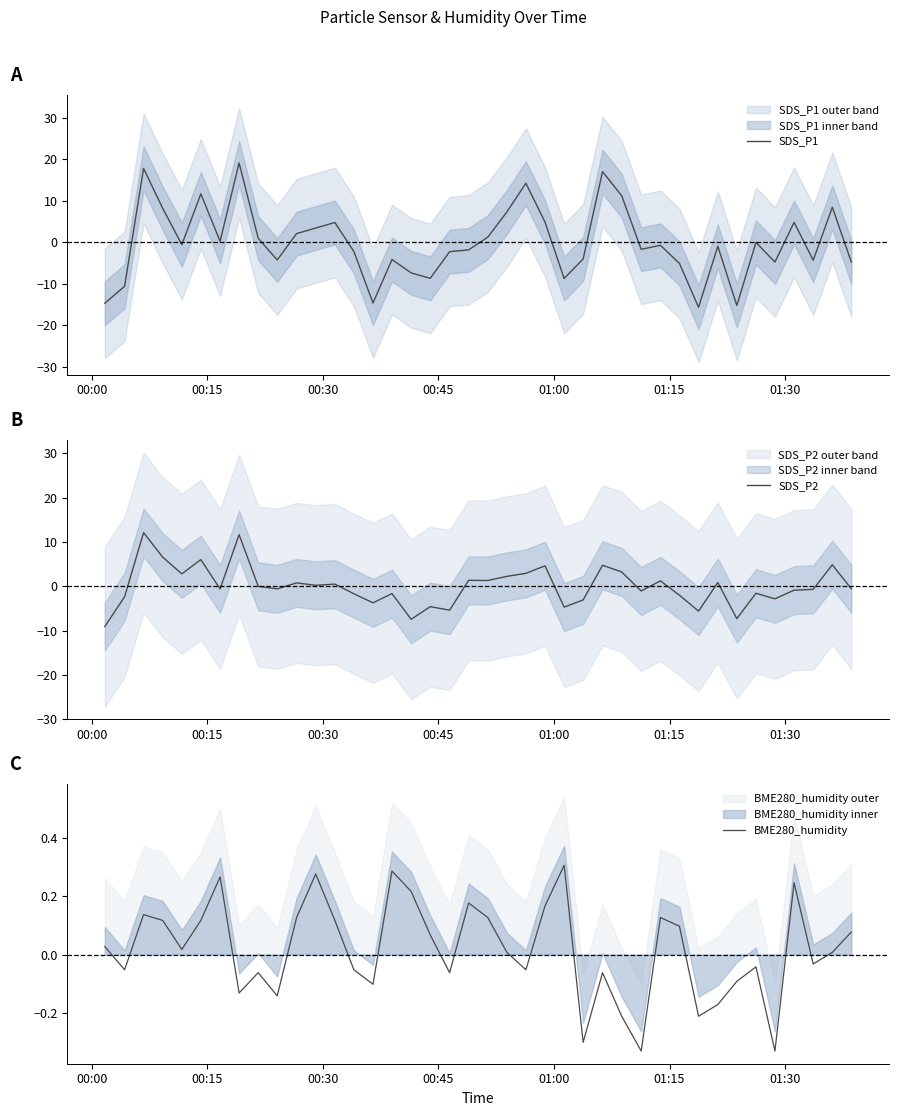

What is the difference between the maximum and minimum values in the SDS_P1 series?

34.8